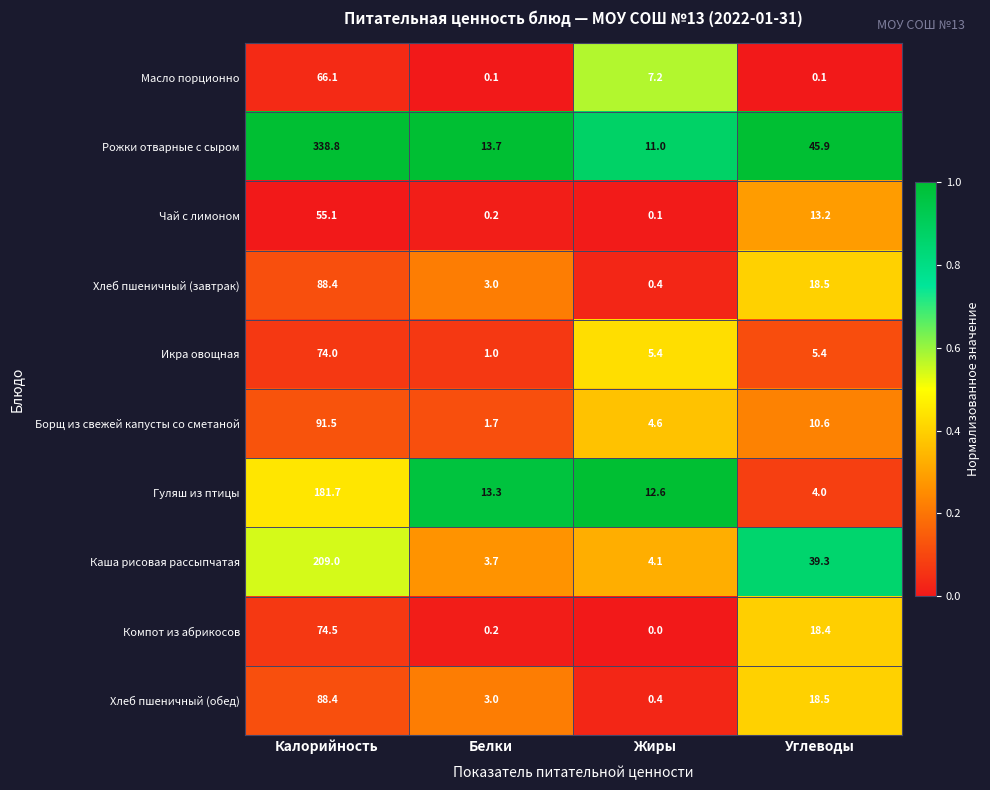

What is the difference between the highest and lowest values at Калорийность?

283.7